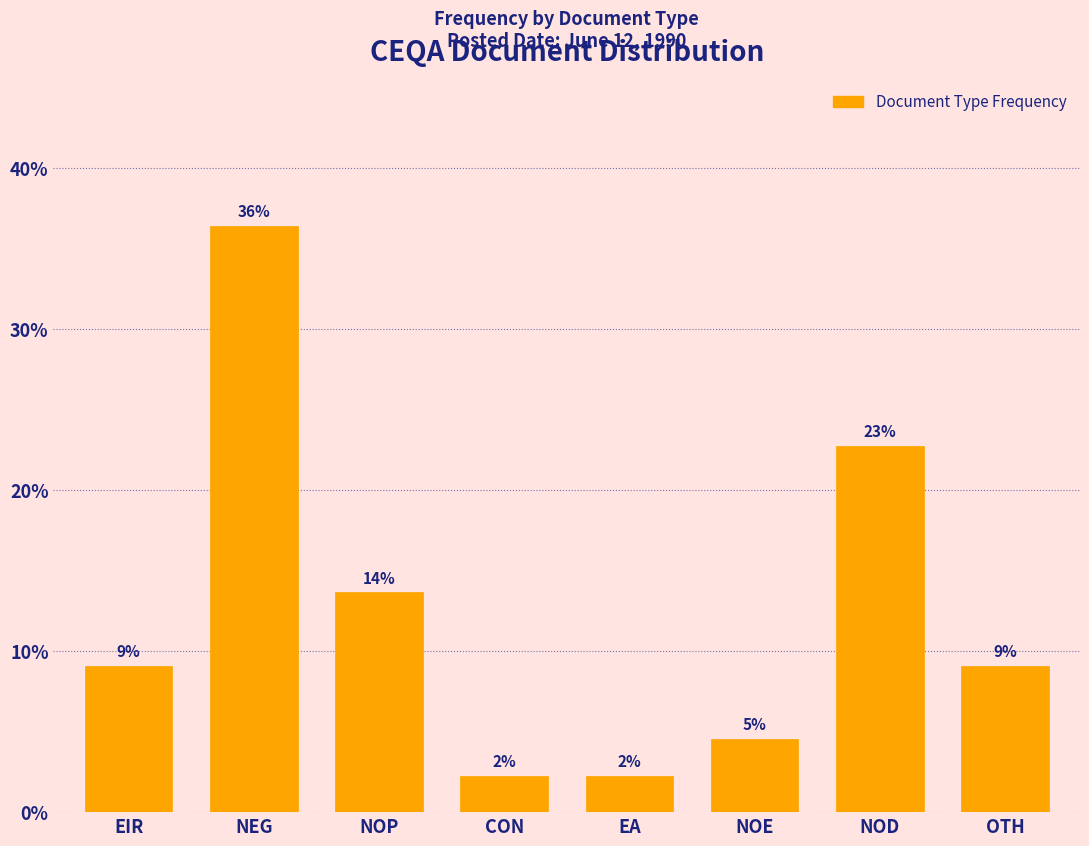

Are the bars horizontal?

No